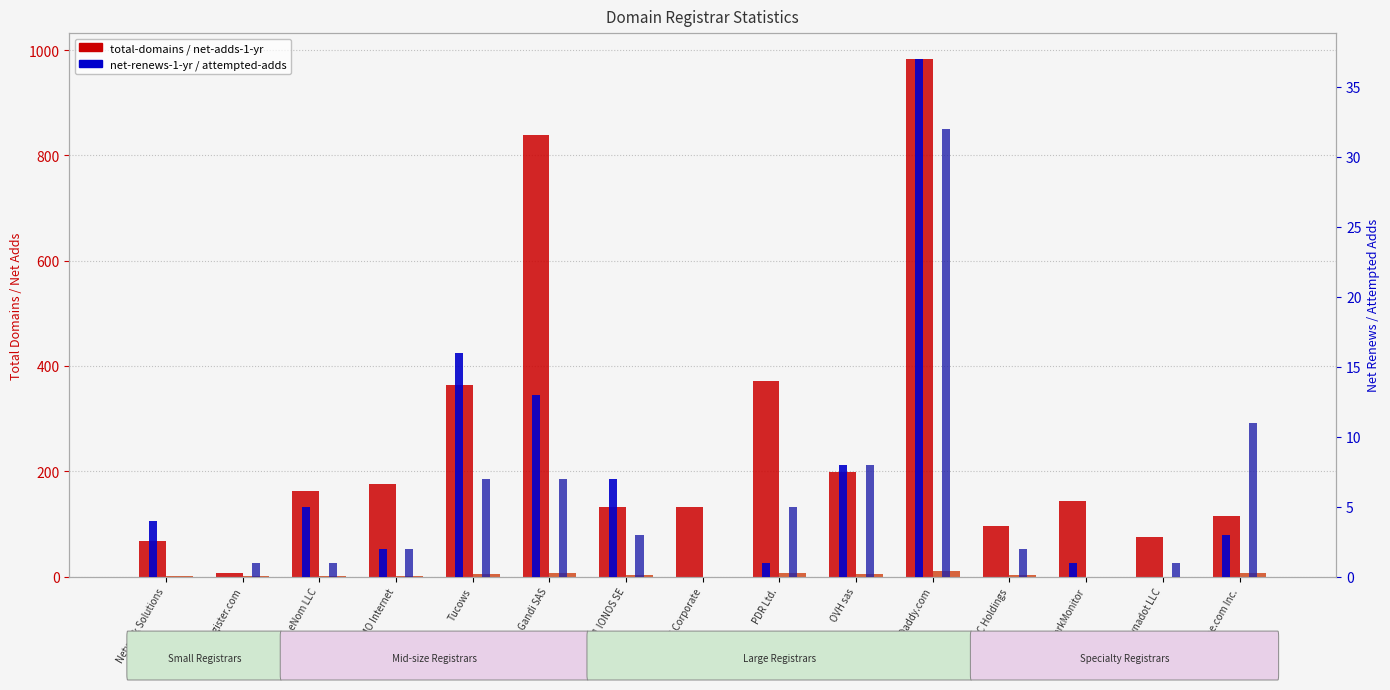

Reading left to right, transcribe all the data shown in this chart.

total-domains: 68	8	163	176	364	838	132	133	372	199	983	96	144	76	116
net-adds-1-yr: 2	1	1	2	6	8	3	0	7	6	10	3	0	0	8
net-renews-1-yr: 4	0	5	2	16	13	7	0	1	8	37	0	1	0	3
attempted-adds: 0	1	1	2	7	7	3	0	5	8	32	2	0	1	11